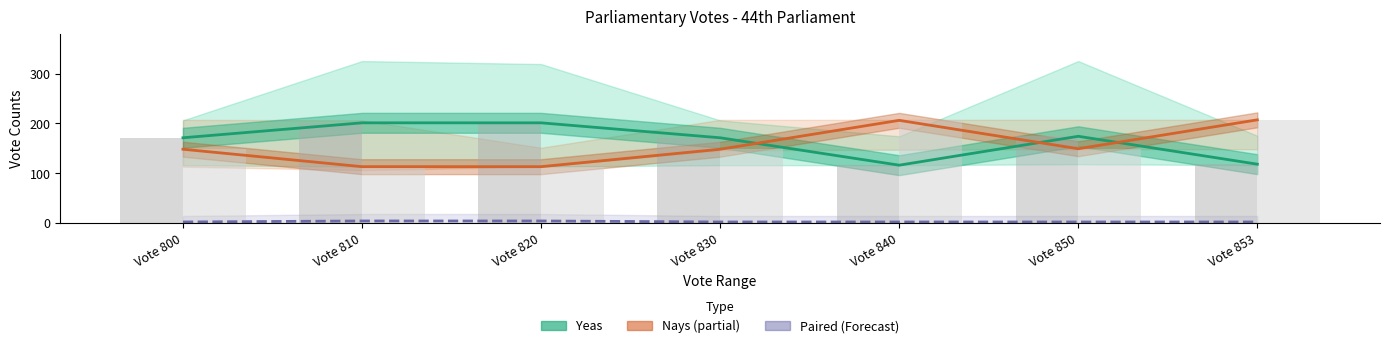

What is the value of the Nays (Estimate based on partial data) bar at the 2nd from the left?

113